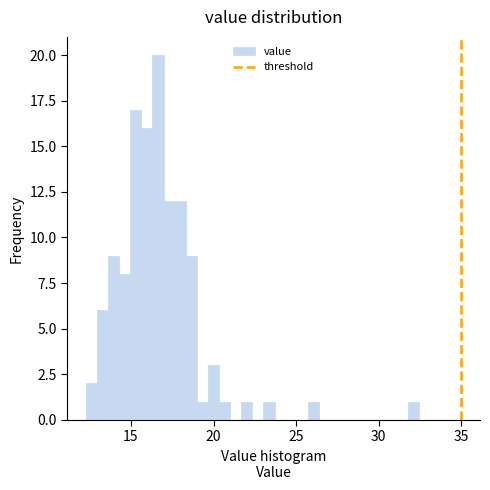

Around what value on the x-axis is the tallest bar? Give the approximate position of its centre, as read against the axis.

16.5